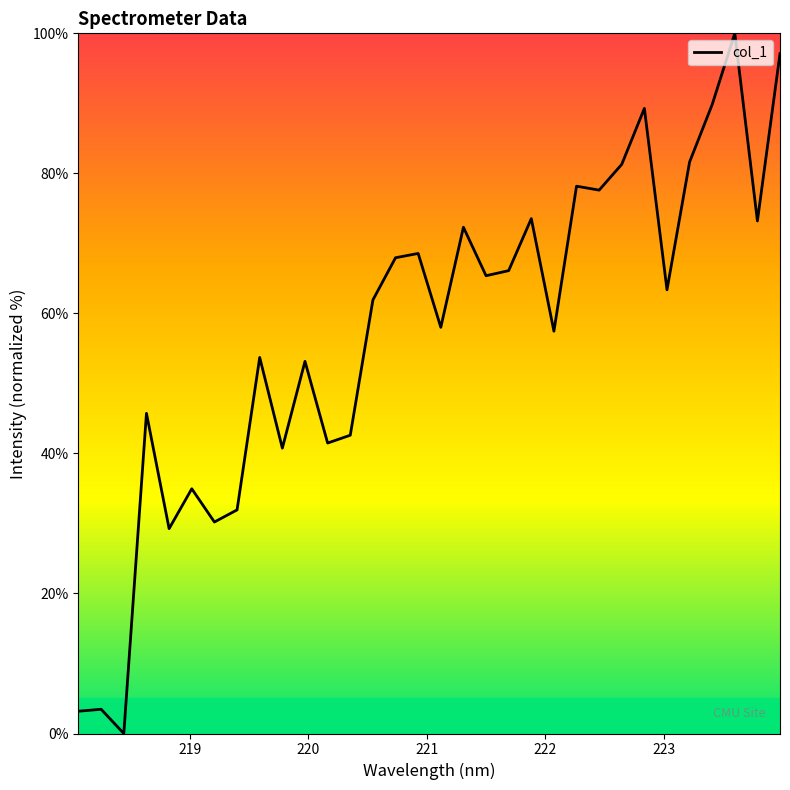

How many distinct data groups are displayed?

1